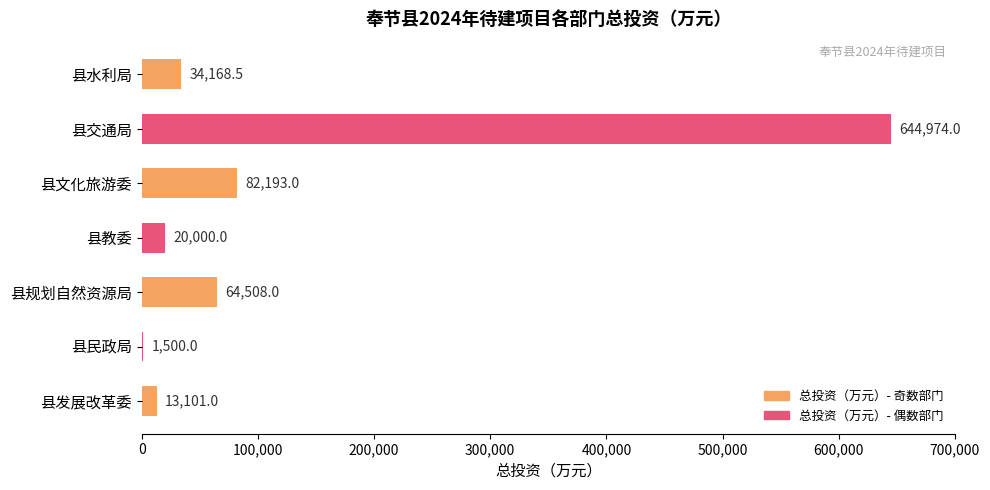

At which category does the chart reach its peak across all series?

县交通局